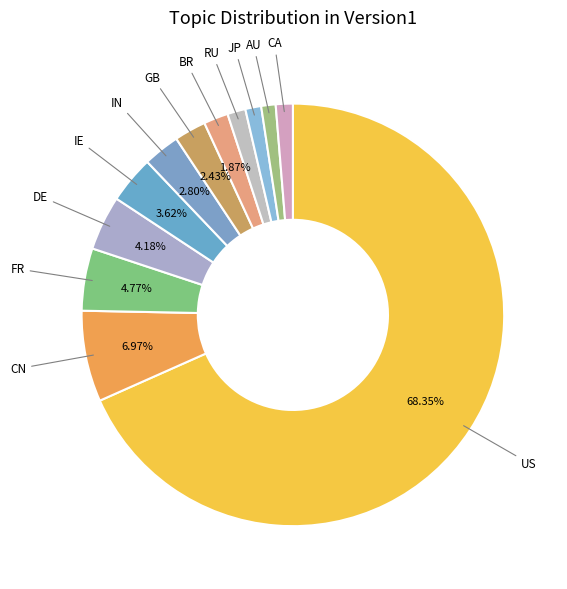

Does US represent more than half of the total?

Yes